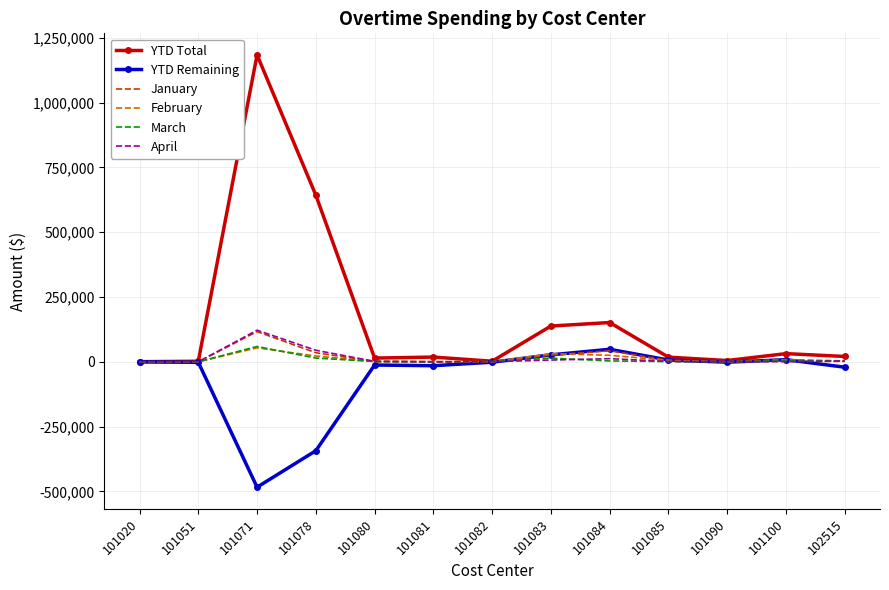

At which label is YTD Remaining closest to -217573?

101078